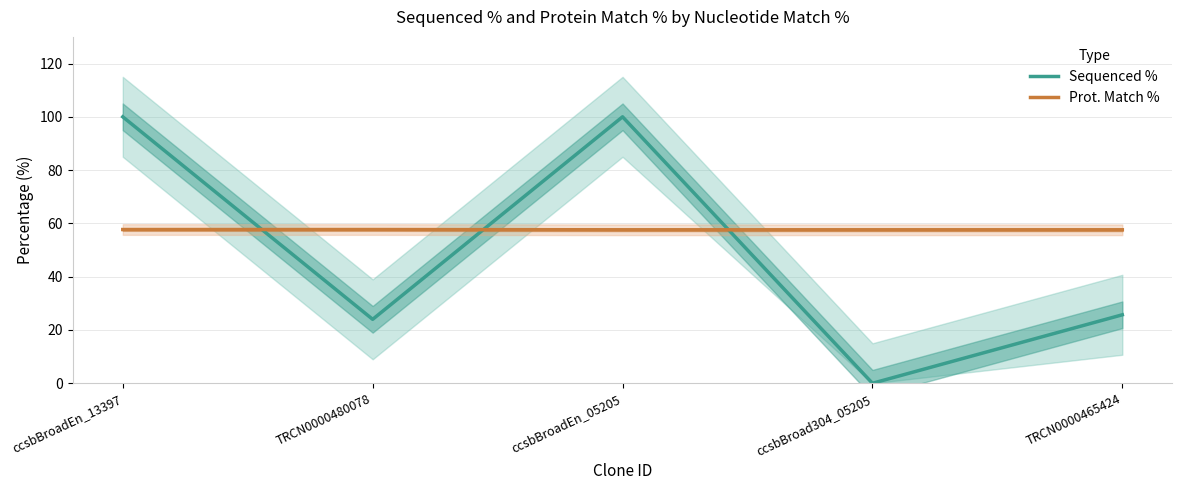

Reading left to right, extract all data points from this chart.

Sequenced %: ccsbBroadEn_13397=100.0	TRCN0000480078=24.0	ccsbBroadEn_05205=100.0	ccsbBroad304_05205=0.0	TRCN0000465424=25.7
Prot. Match %: ccsbBroadEn_13397=57.7	TRCN0000480078=57.7	ccsbBroadEn_05205=57.6	ccsbBroad304_05205=57.6	TRCN0000465424=57.6